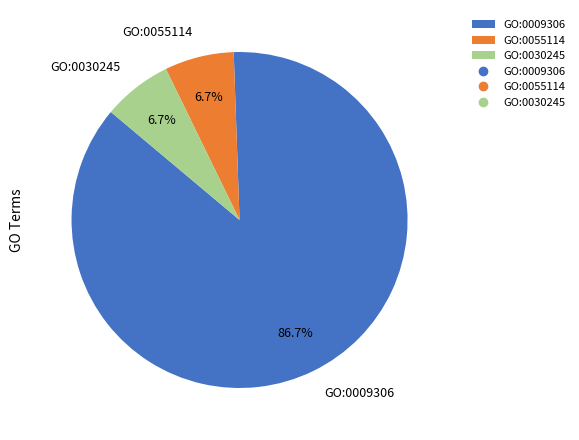

What percentage is the GO:0030245 slice, to the nearest percent?

7%